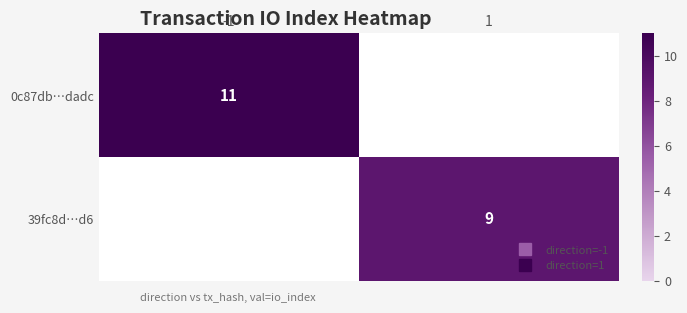

Which label corresponds to the largest value in the chart?

-1